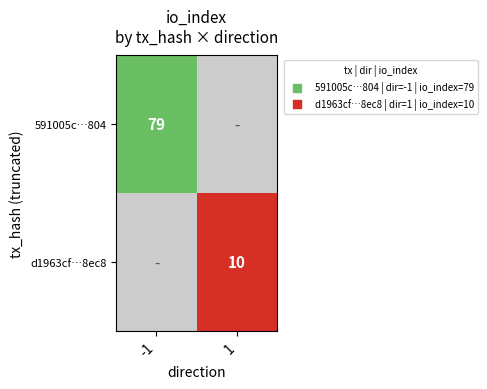

Is it true that 591005c…804 equals 120 at -1?

False